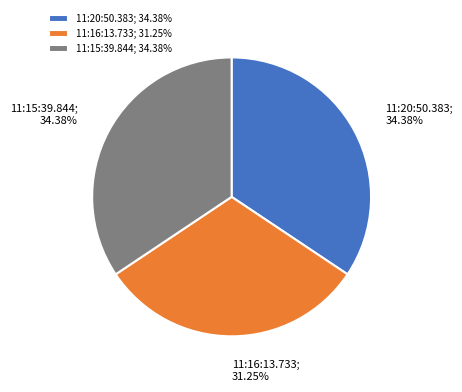

What percentage is the 11:16:13.733 slice, to the nearest percent?

31%